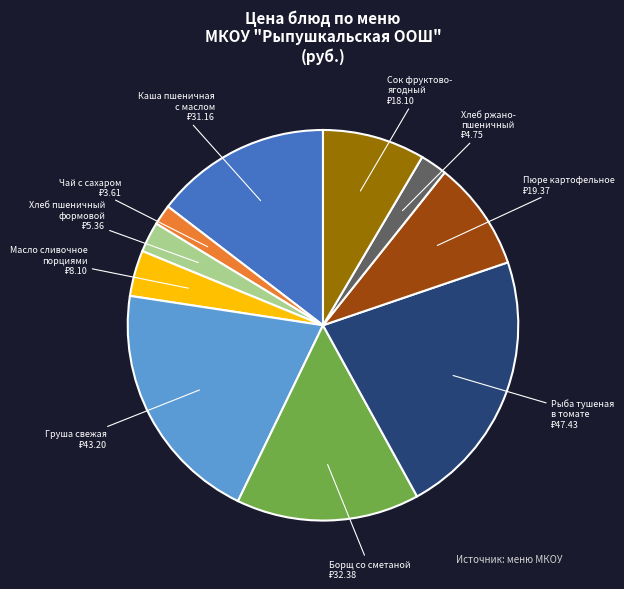

Is there a majority slice in this chart?

No